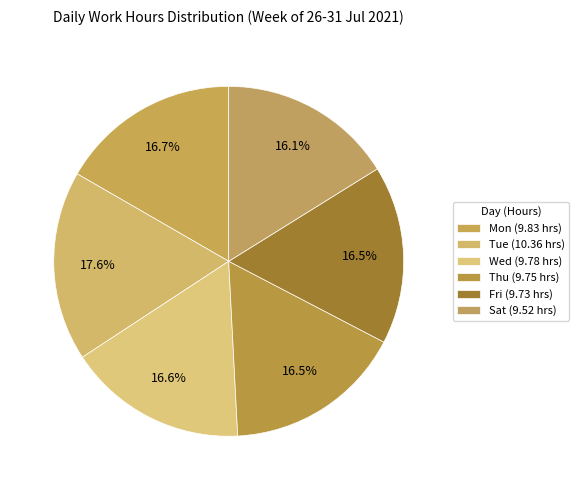

To the nearest percent, what portion does Tue represent?

18%